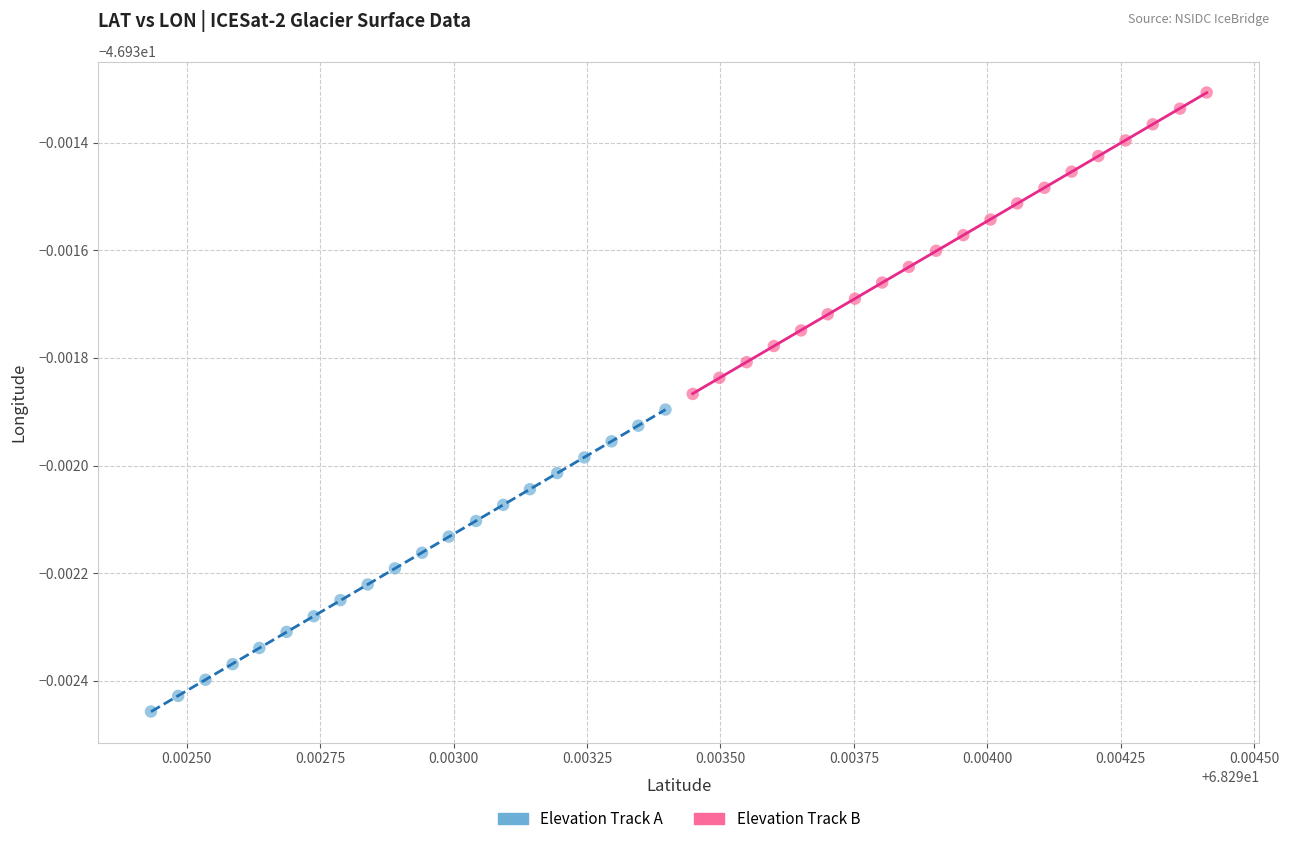

Which series reaches the minimum Y coordinate?

Elevation Track A